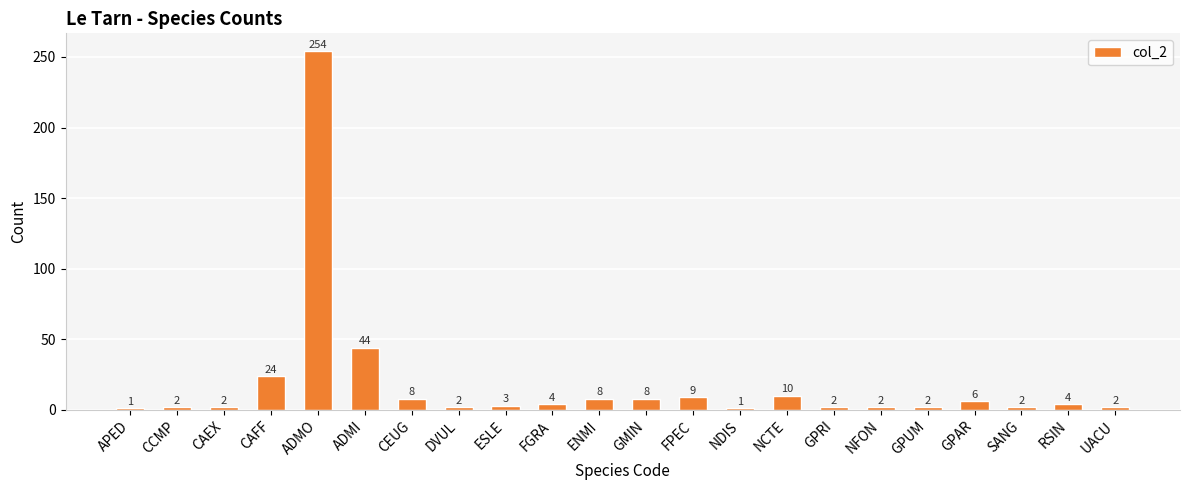

How many data points are less than 4?

11